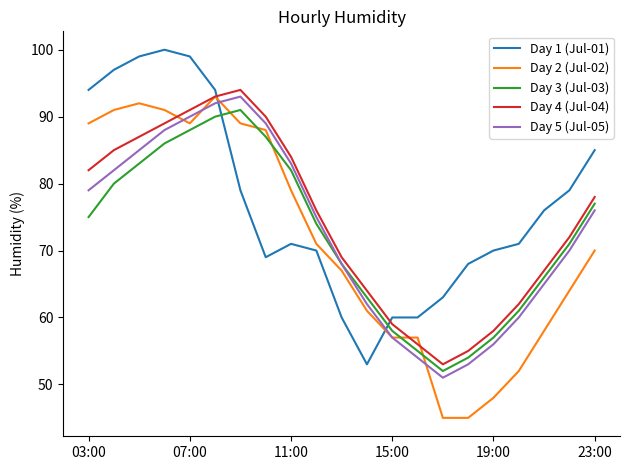

What is the difference between the maximum and minimum values in the Day 2 (Jul-02) series?

48